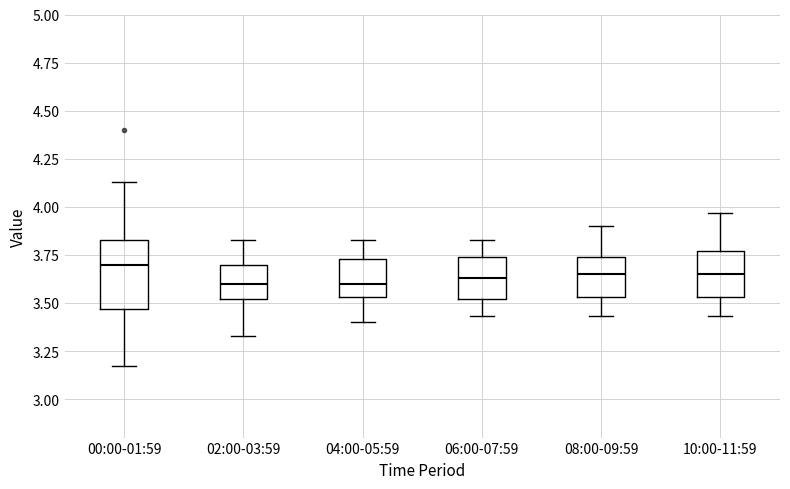

Reading left to right, transcribe this box plot: for each box, give where its median line is, the range the box spans, and where its two whiskers end, as read against the y-axis. The values are not printed on the chart, so give them approximately, as read against the axis.

00:00-01:59: median 3.70, box 3.45 to 3.85, whiskers 3.15 to 4.15
02:00-03:59: median 3.60, box 3.50 to 3.70, whiskers 3.35 to 3.85
04:00-05:59: median 3.60, box 3.55 to 3.75, whiskers 3.40 to 3.85
06:00-07:59: median 3.65, box 3.50 to 3.75, whiskers 3.45 to 3.85
08:00-09:59: median 3.65, box 3.55 to 3.75, whiskers 3.45 to 3.90
10:00-11:59: median 3.65, box 3.55 to 3.75, whiskers 3.45 to 3.95